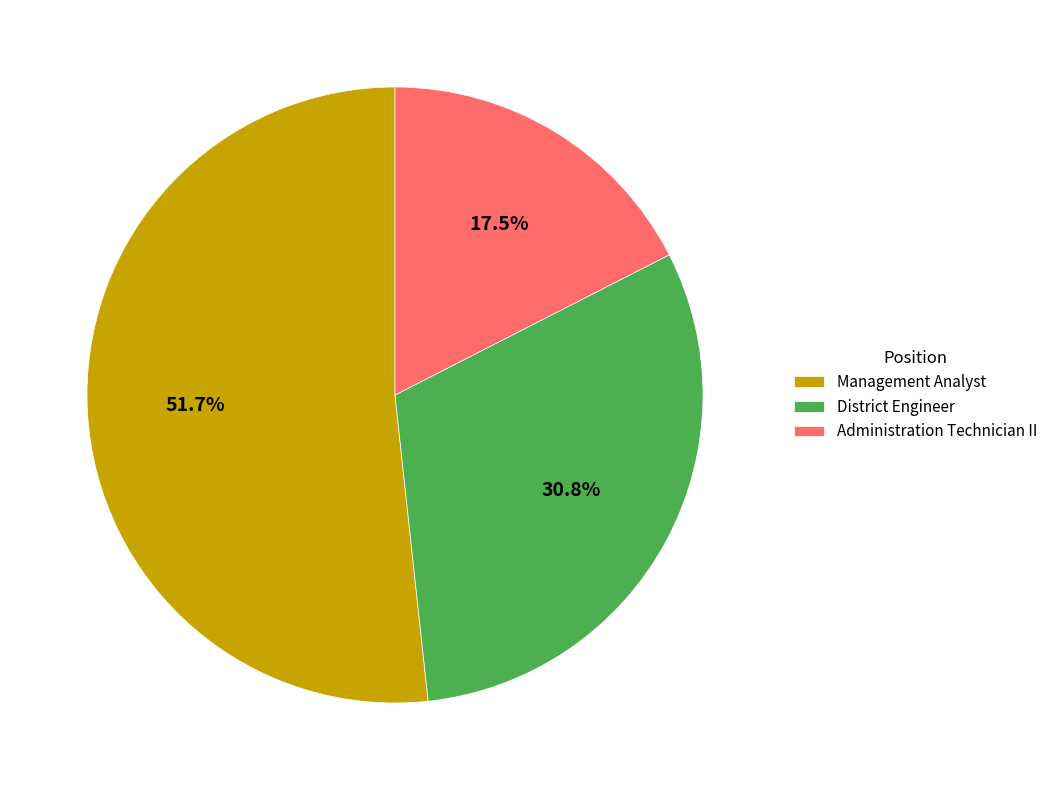

Which has a higher value, District Engineer or Administration Technician II?

District Engineer